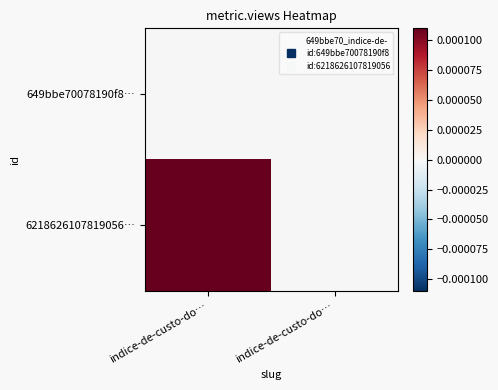

What is the total value across all series at indice-de-custo-do…?

3